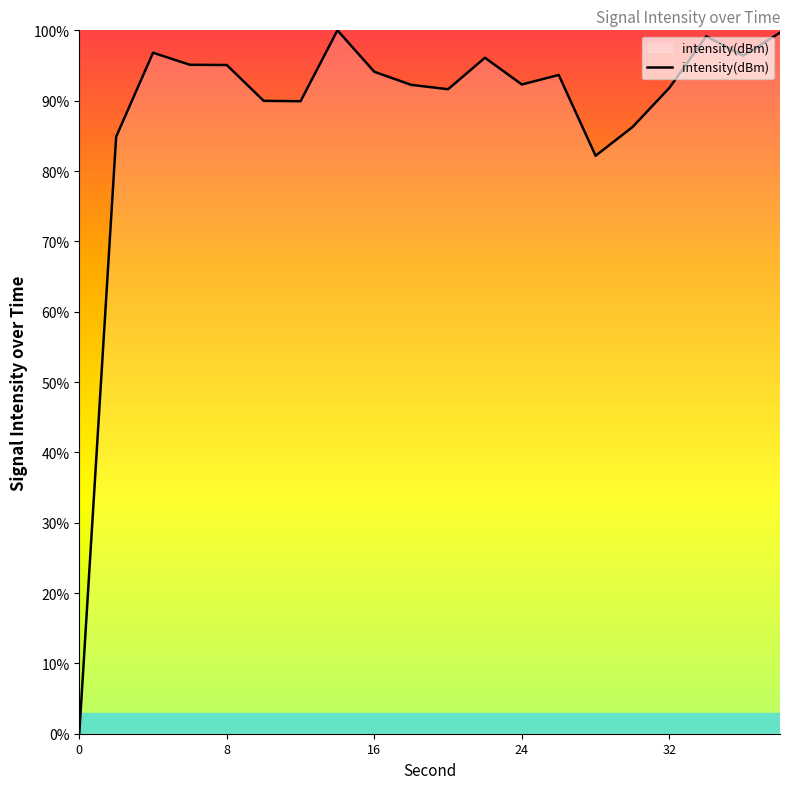

What is the maximum value shown in the chart?

100.0